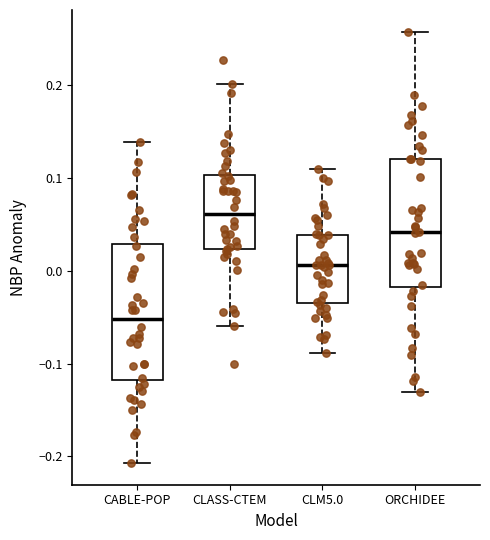

Reading left to right, transcribe this box plot: for each box, give where its median line is, the range the box spans, and where its two whiskers end, as read against the y-axis. The values are not printed on the chart, so give them approximately, as read against the axis.

CABLE-POP: median -0.05, box -0.12 to 0.03, whiskers -0.21 to 0.14
CLASS-CTEM: median 0.06, box 0.02 to 0.10, whiskers -0.06 to 0.20
CLM5.0: median 0.01, box -0.03 to 0.04, whiskers -0.09 to 0.11
ORCHIDEE: median 0.04, box -0.02 to 0.12, whiskers -0.13 to 0.26